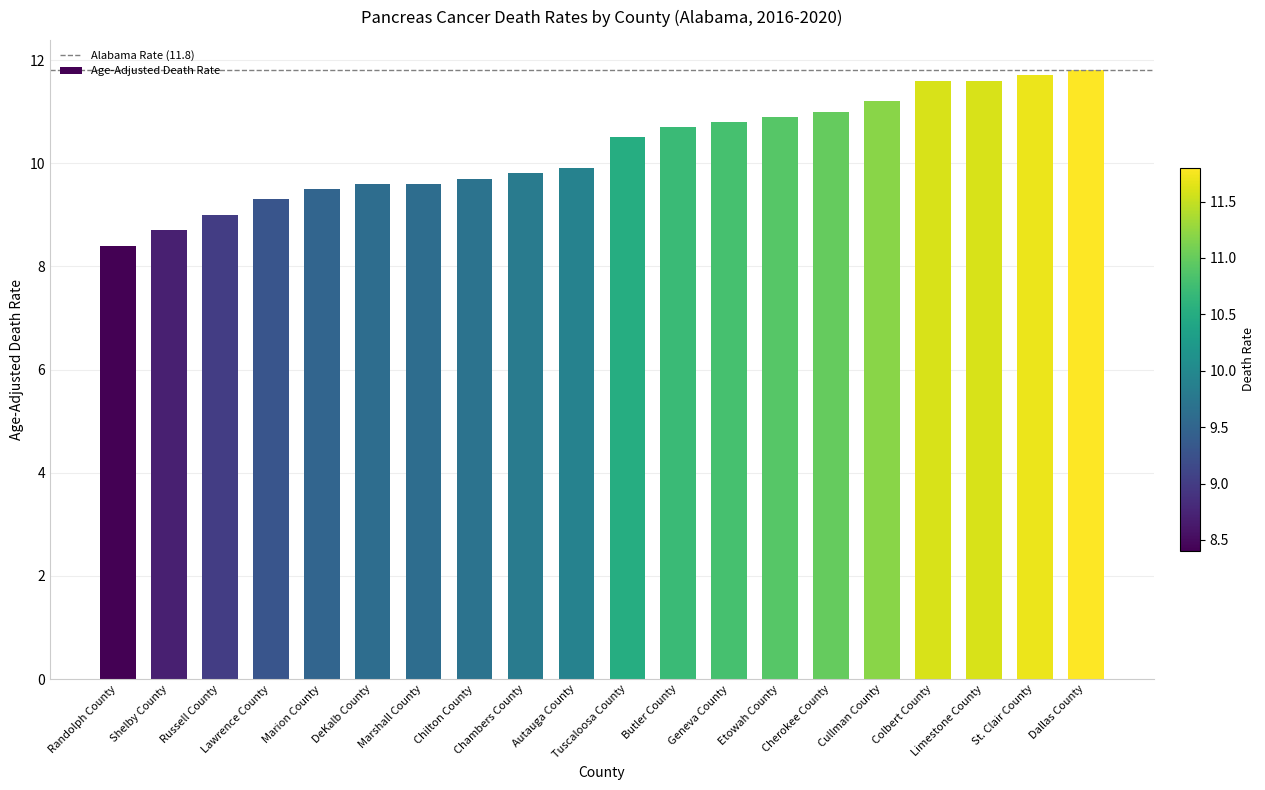

Reading right to left, what are all the values shown in this chart?

Dallas County=11.8	St. Clair County=11.7	Limestone County=11.6	Colbert County=11.6	Cullman County=11.2	Cherokee County=11.0	Etowah County=10.9	Geneva County=10.8	Butler County=10.7	Tuscaloosa County=10.5	Autauga County=9.9	Chambers County=9.8	Chilton County=9.7	Marshall County=9.6	DeKalb County=9.6	Marion County=9.5	Lawrence County=9.3	Russell County=9.0	Shelby County=8.7	Randolph County=8.4